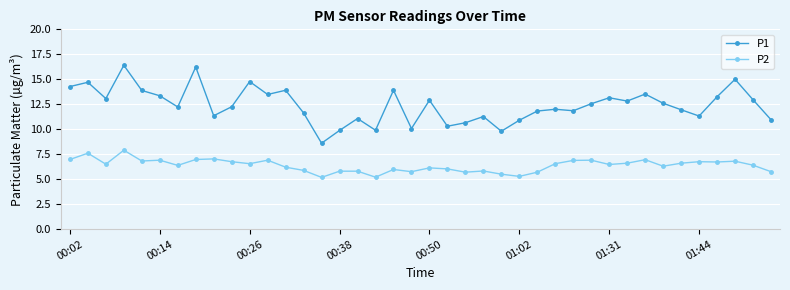

True or false: P2 and P1 cross at least once.

False